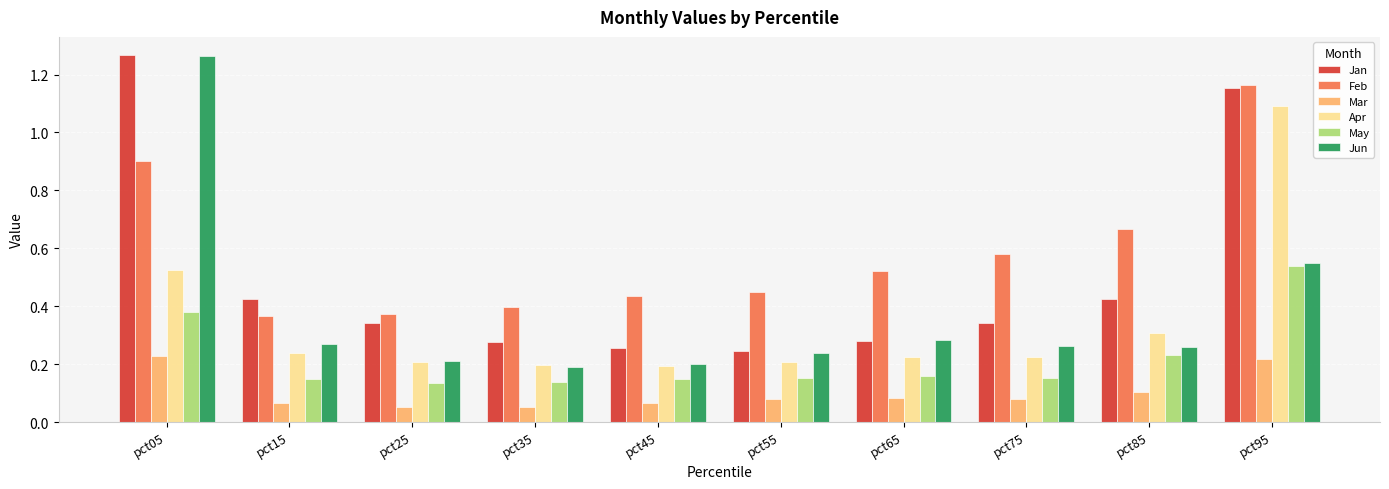

Which category has the highest value in the Apr series?

pct95